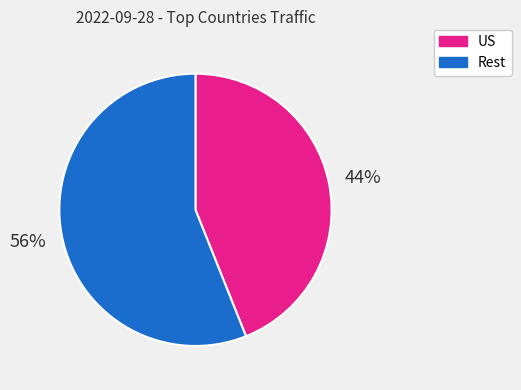

Approximately how many times larger is the value at US compared to Rest?

0.8